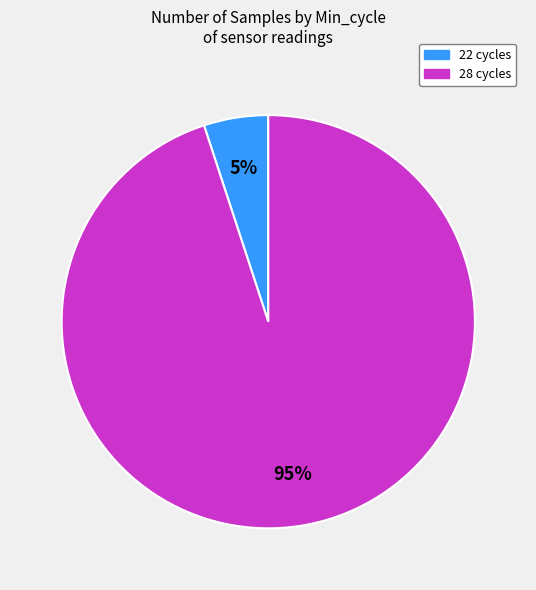

Count the number of slices in the pie.

2